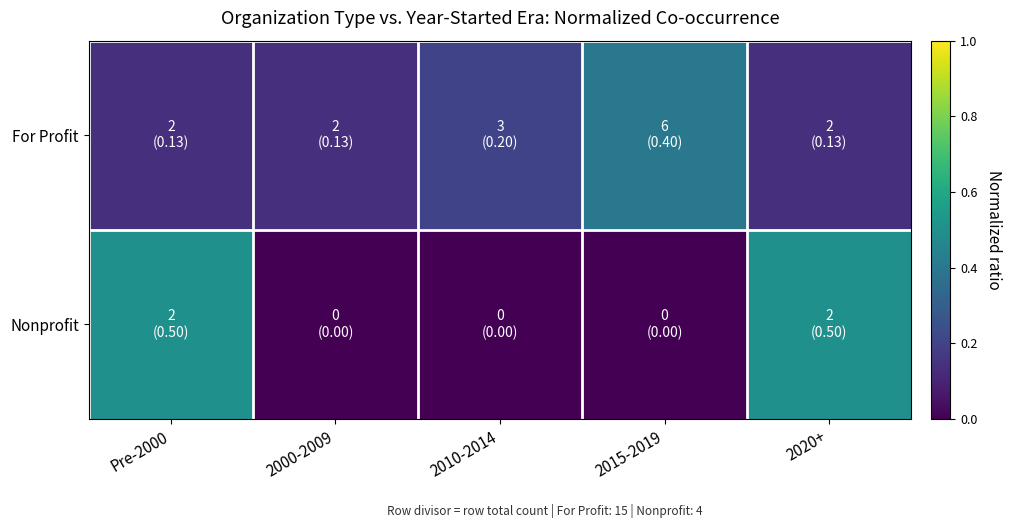

What is the greatest value displayed?

0.5